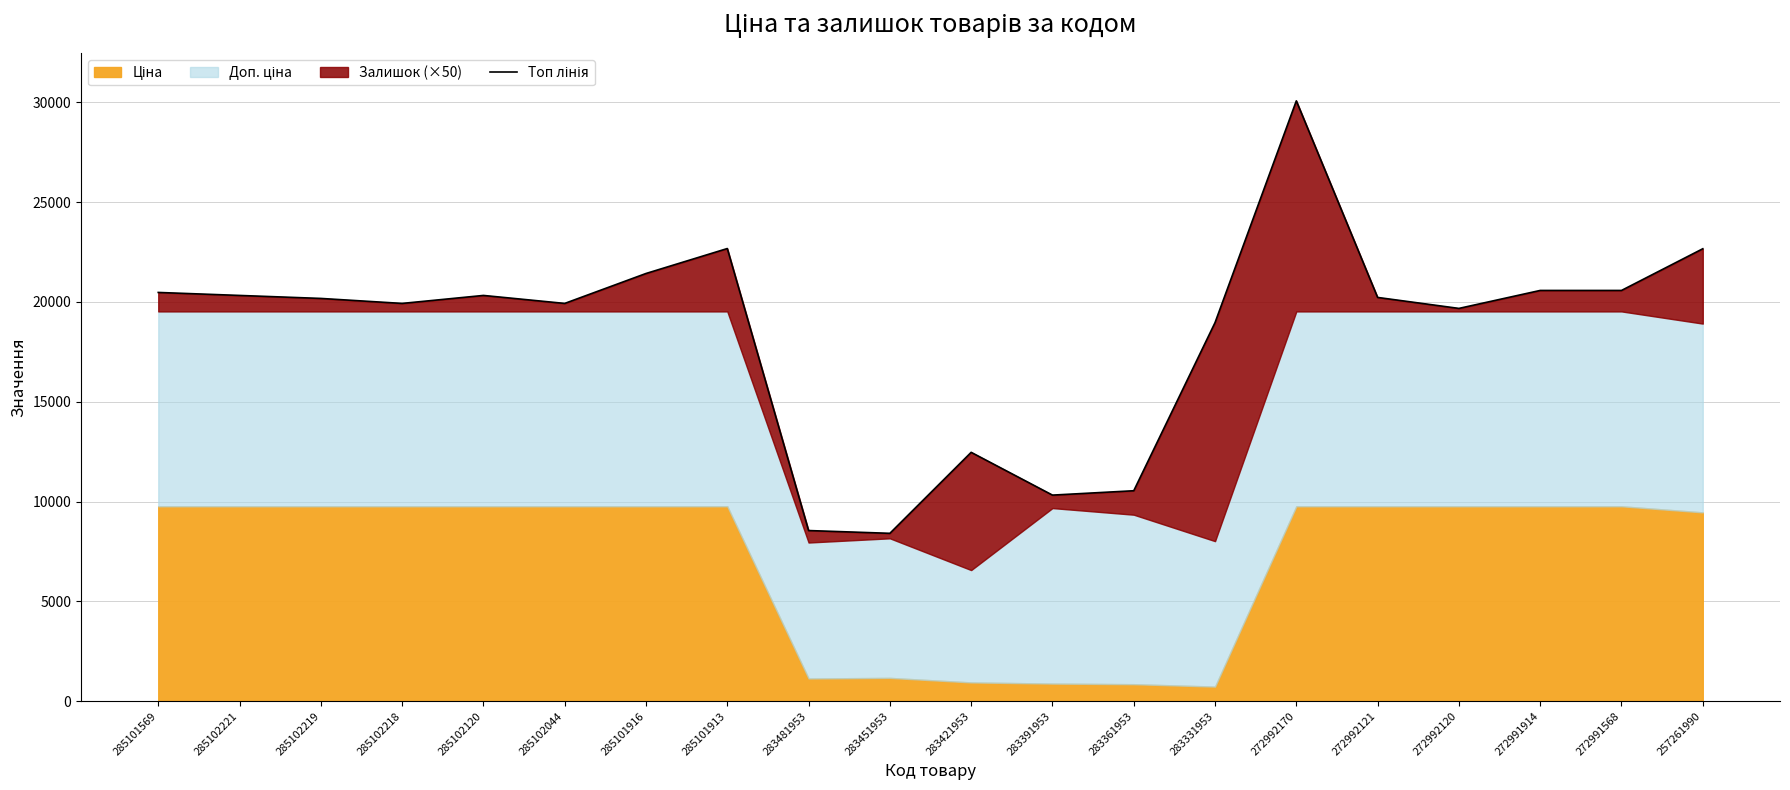

List the labels in order of value, largest first.

272992170, 285101913, 257261990, 285101916, 272991914, 272991568, 285101569, 285102221, 285102120, 272992121, 285102219, 285102218, 285102044, 272992120, 283331953, 283421953, 283361953, 283391953, 283481953, 283451953